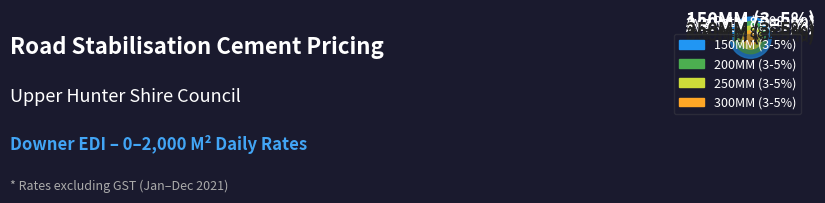

To the nearest percent, what portion does 150MM (3%) represent?

7%